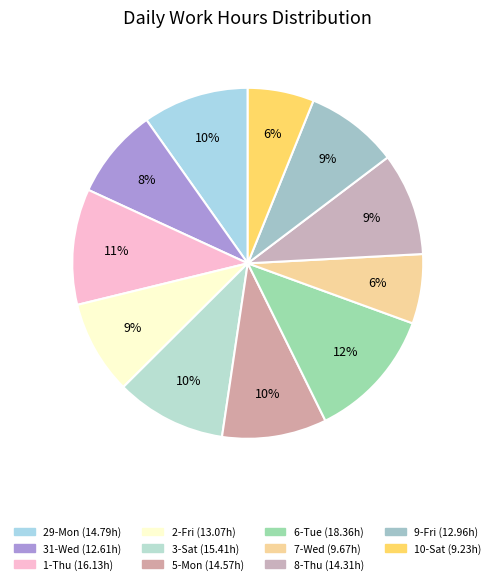

To the nearest percent, what percentage of the pie is 29-Mon?

10%